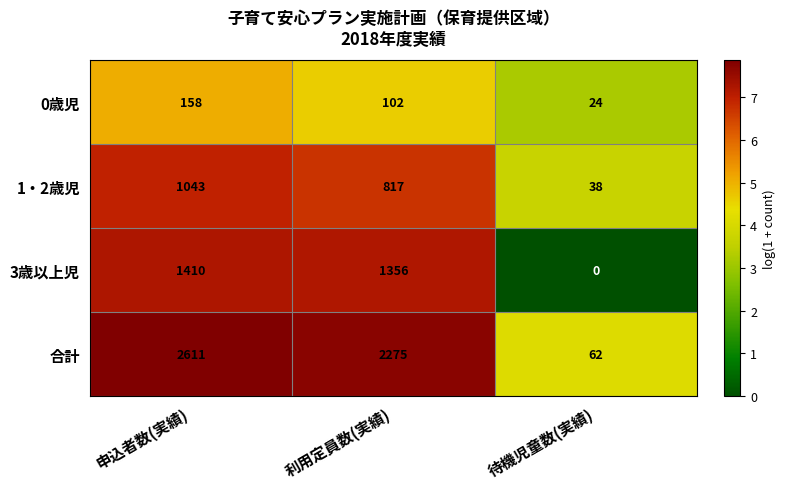

Rank the series at 待機児童数(実績) from highest to lowest value.

合計, 1・2歳児, 0歳児, 3歳以上児